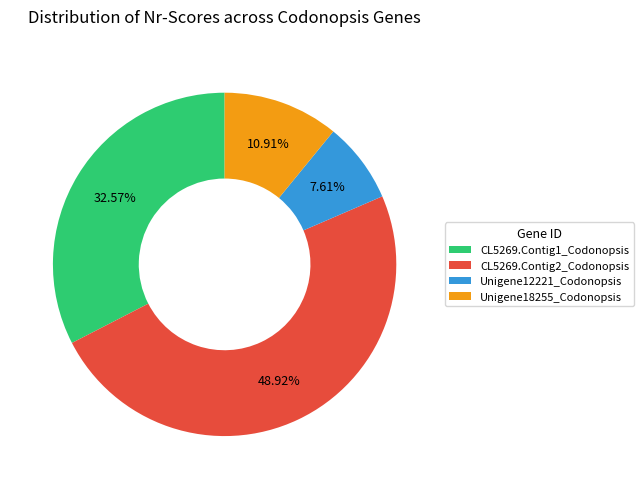

Is Unigene18255_Codonopsis the majority of the pie?

No